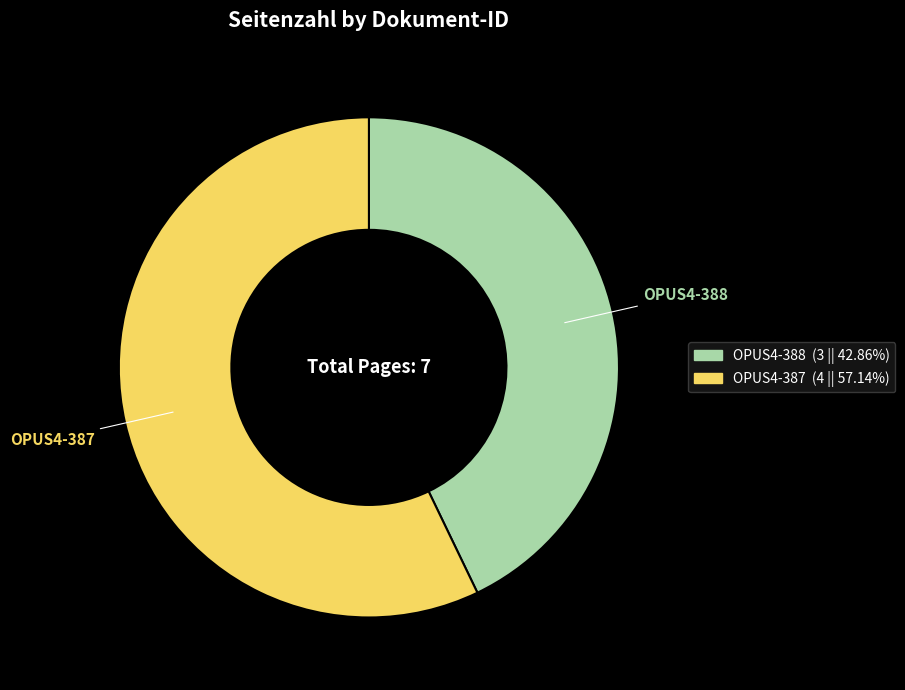

Do OPUS4-387 and OPUS4-388 together represent more than half of the pie?

Yes